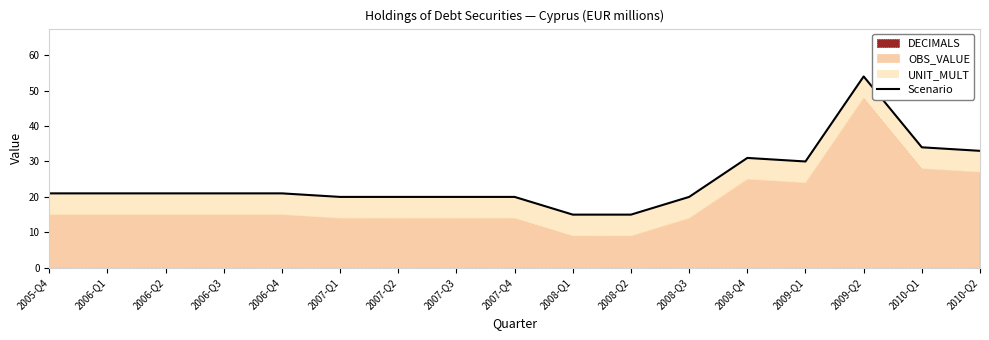

Rank the categories by value from highest to lowest.

2009-Q2, 2010-Q1, 2010-Q2, 2008-Q4, 2009-Q1, 2005-Q4, 2006-Q1, 2006-Q2, 2006-Q3, 2006-Q4, 2007-Q1, 2007-Q2, 2007-Q3, 2007-Q4, 2008-Q3, 2008-Q1, 2008-Q2